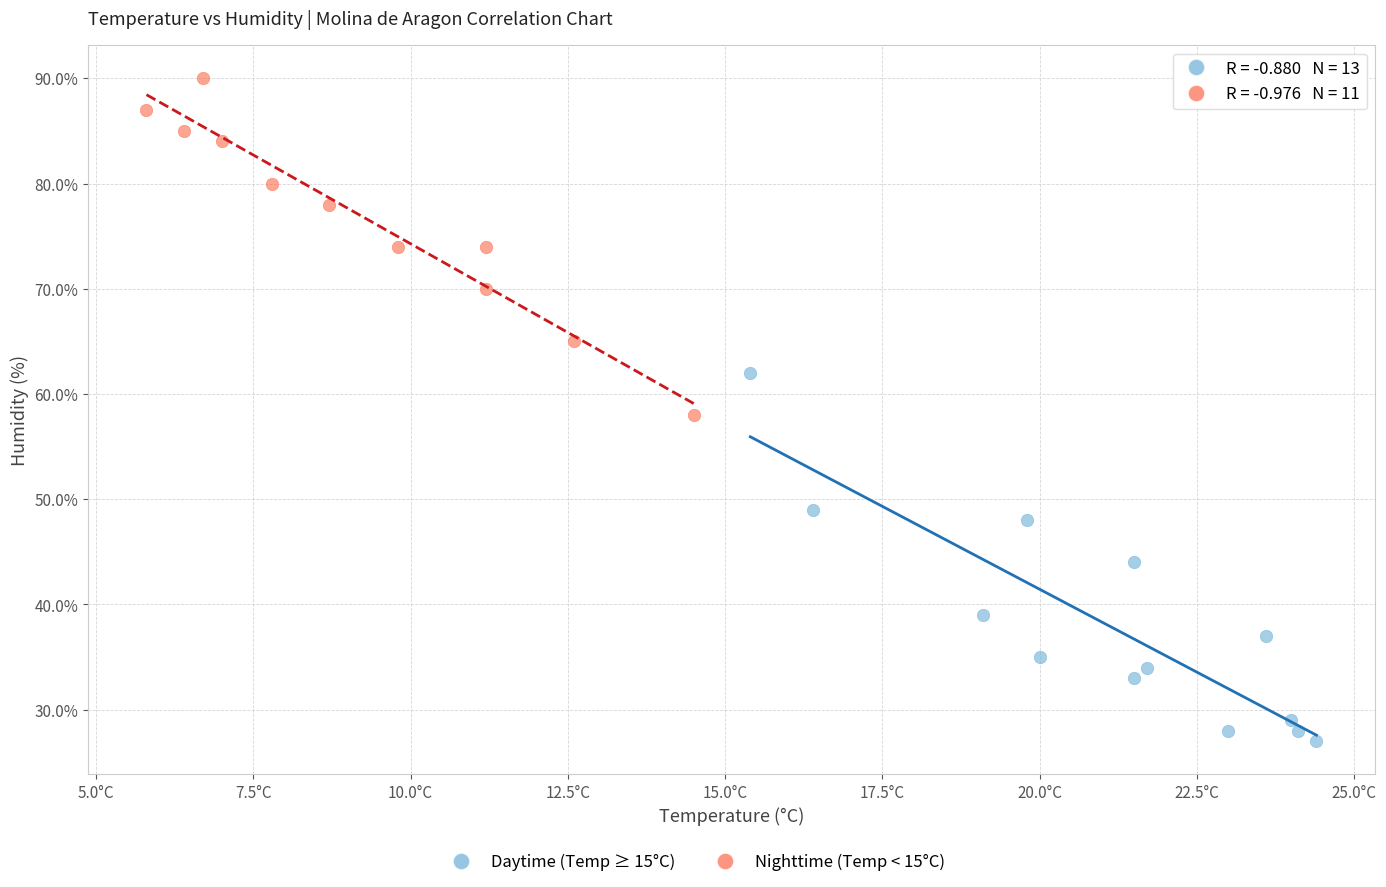

Which series reaches the maximum Y coordinate?

Nighttime (Temp < 15°C)